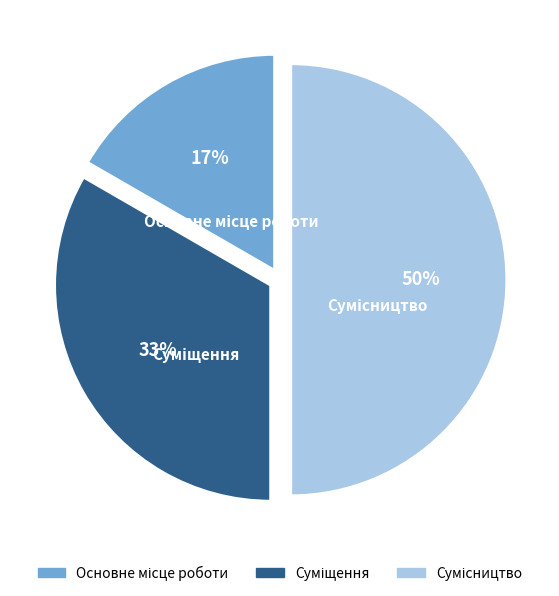

To the nearest percent, what is the difference between the largest and smallest slice percentages?

33%